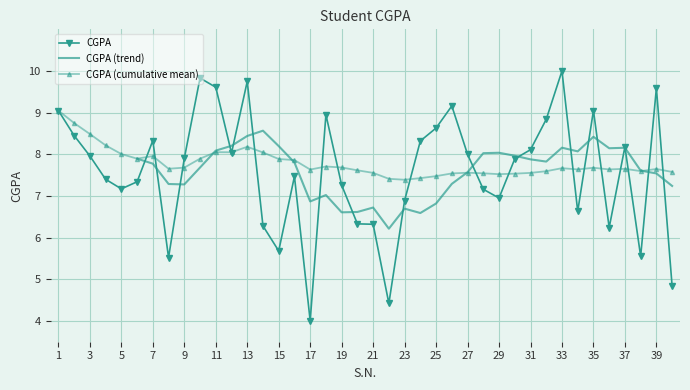

True or false: CGPA has more than 1 interior local peaks.

True